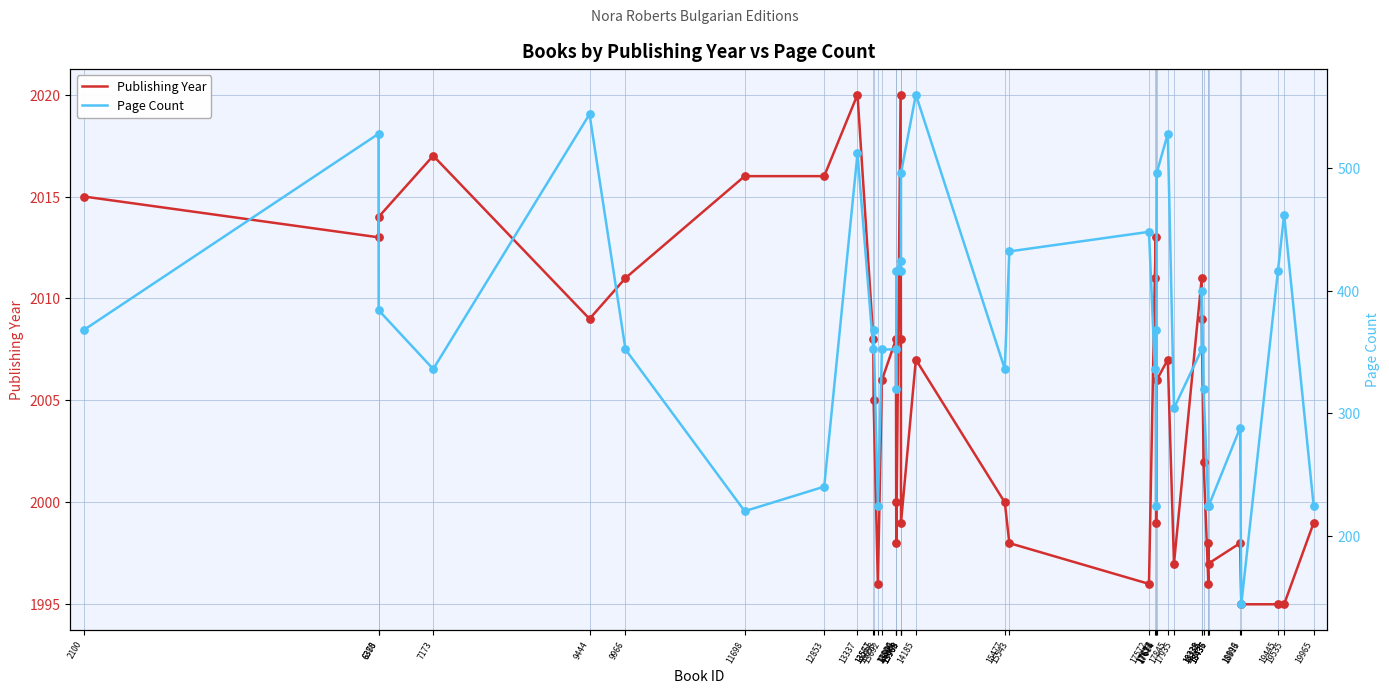

At how many categories does at least one series exceed 1596?

40